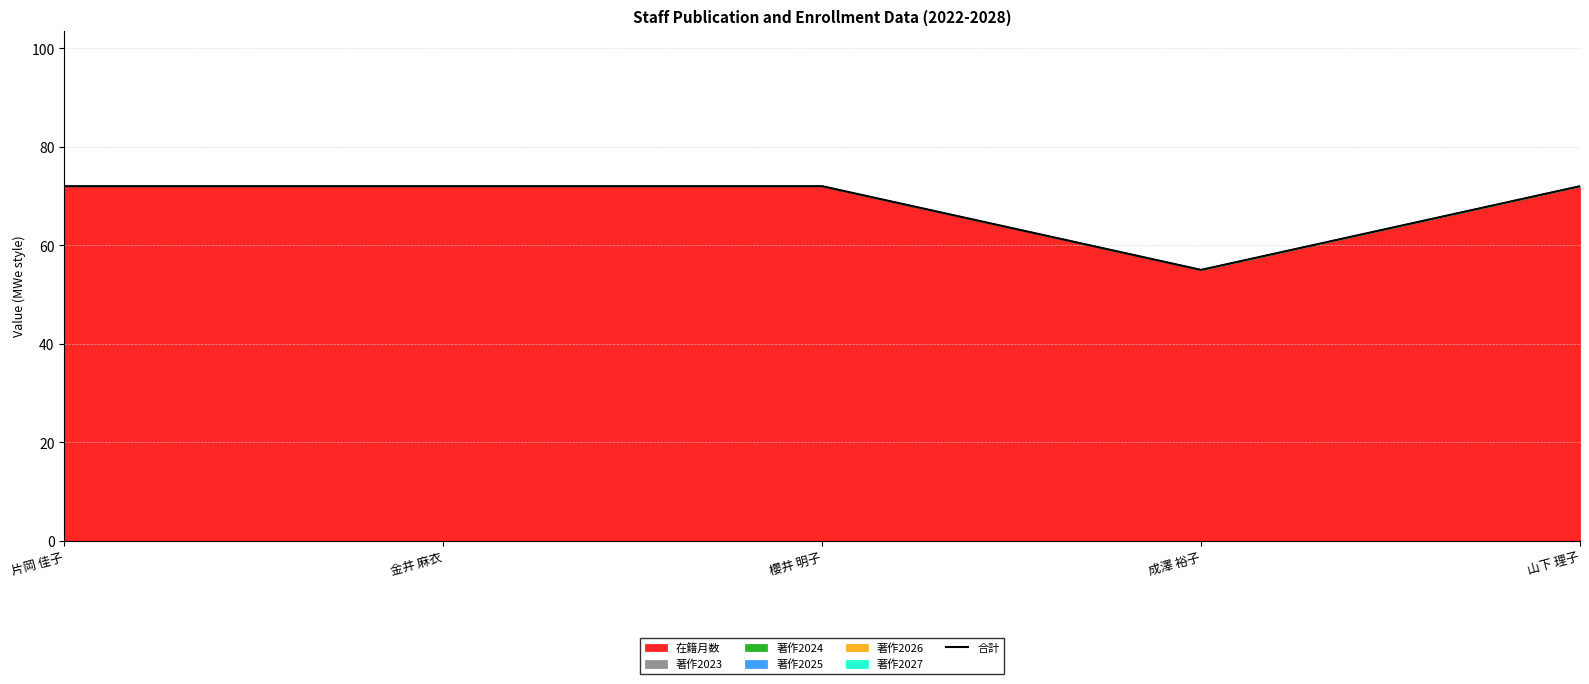

Reading left to right, what are all the values shown in this chart?

72	72	72	55	72